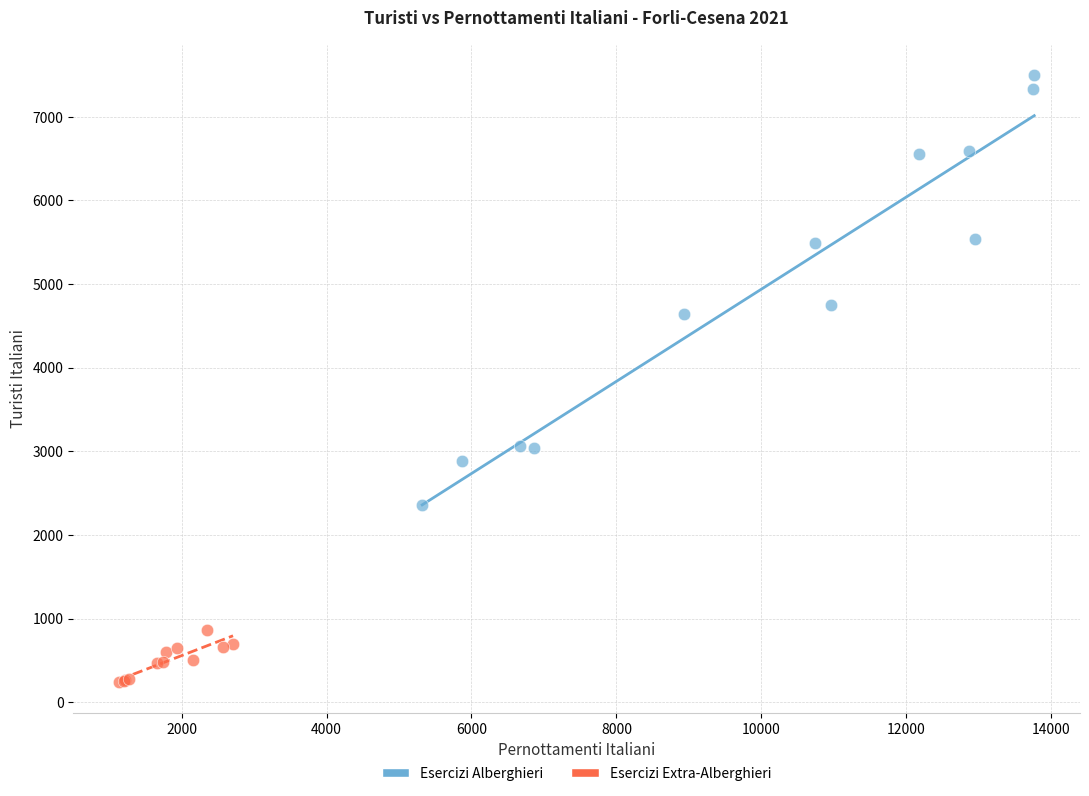

Which series contains the highest Y value?

Esercizi Alberghieri